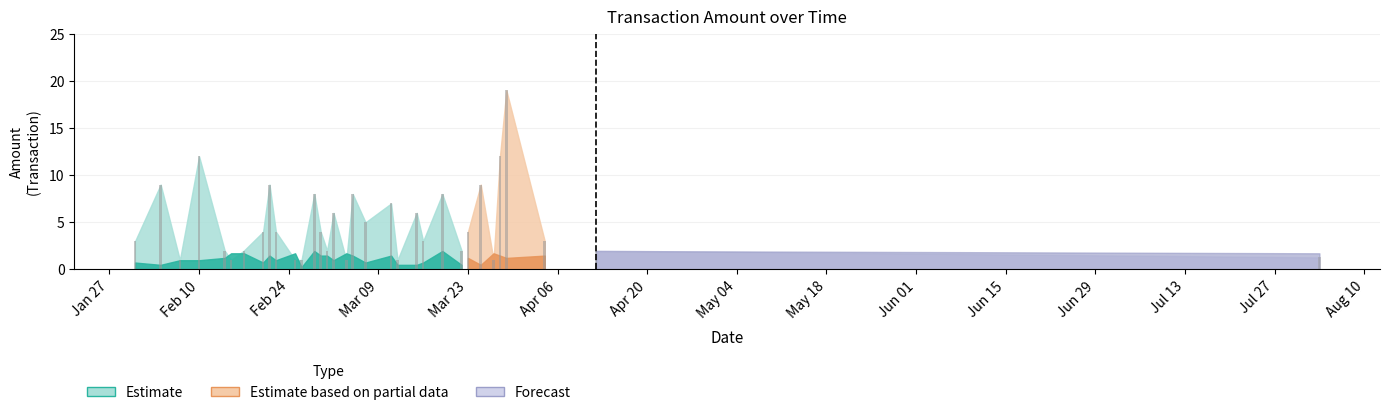

How many groups of bars are there?

33